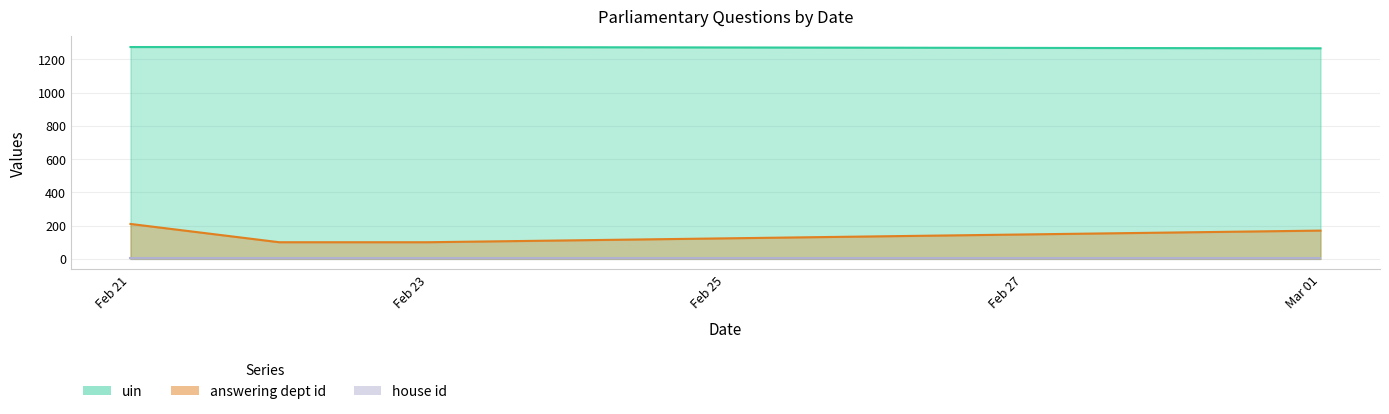

At which label is answering dept id closest to 155?

Mar 01